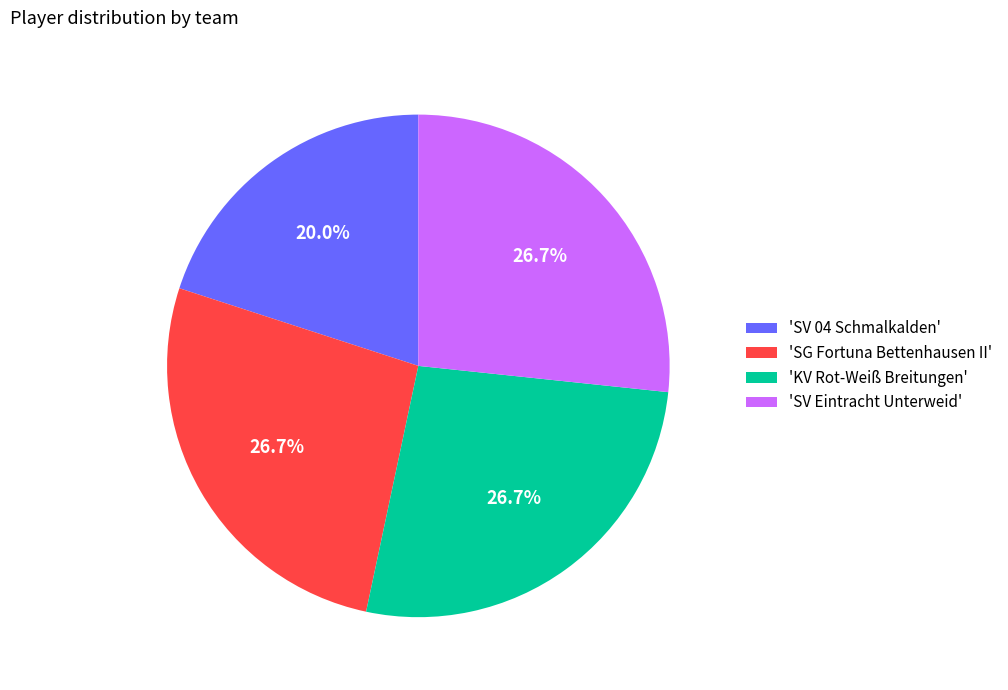

What percentage do 'KV Rot-Weiß Breitungen' and 'SG Fortuna Bettenhausen II' together represent?

53.3%